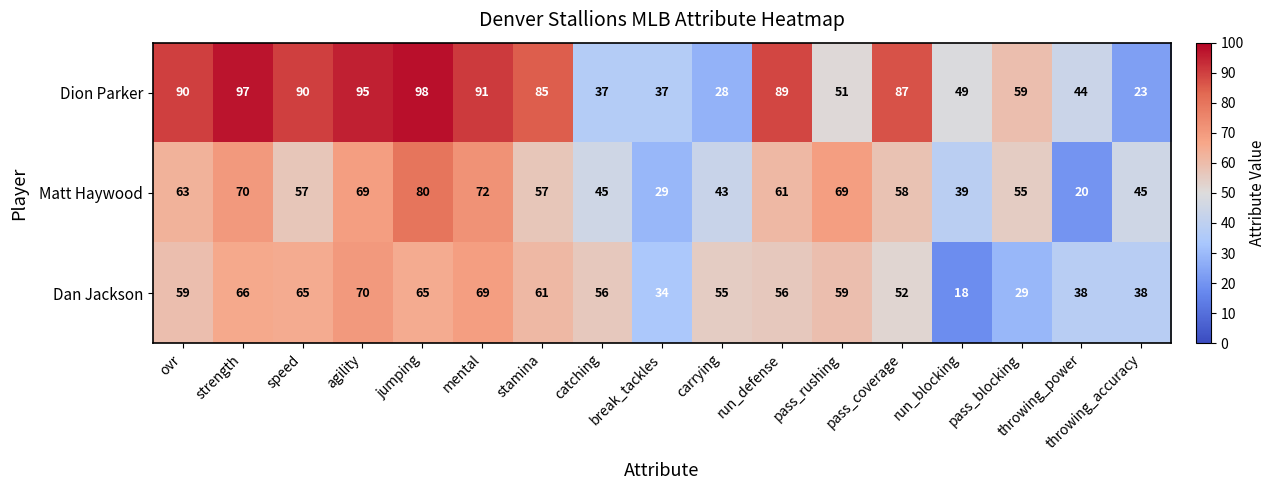

List the series in order of their peak value, highest first.

Dion Parker, Matt Haywood, Dan Jackson